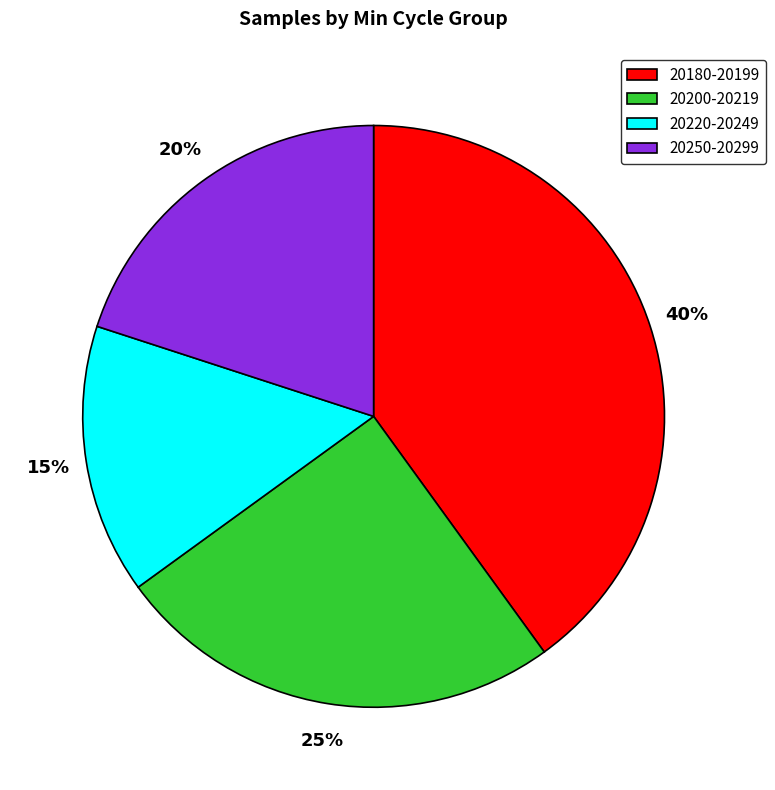

Does any single category account for the majority?

No